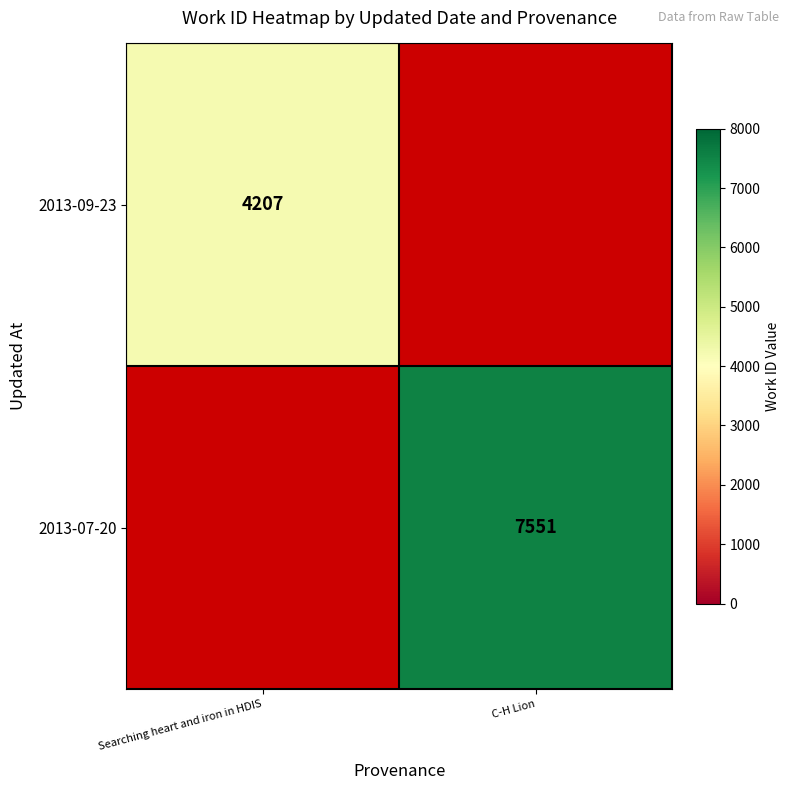

The value of 2013-09-23 at Searching heart and iron in HDIS is 2662. True or false?

False